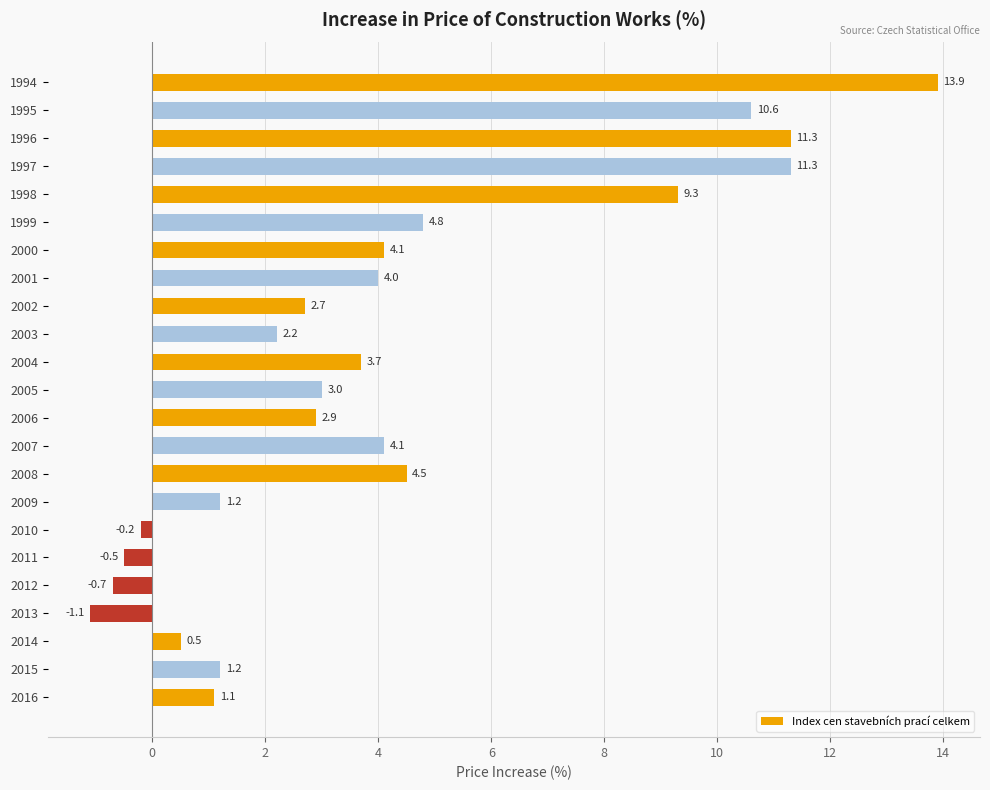

What is the value of the 16th bar from the top?

1.2